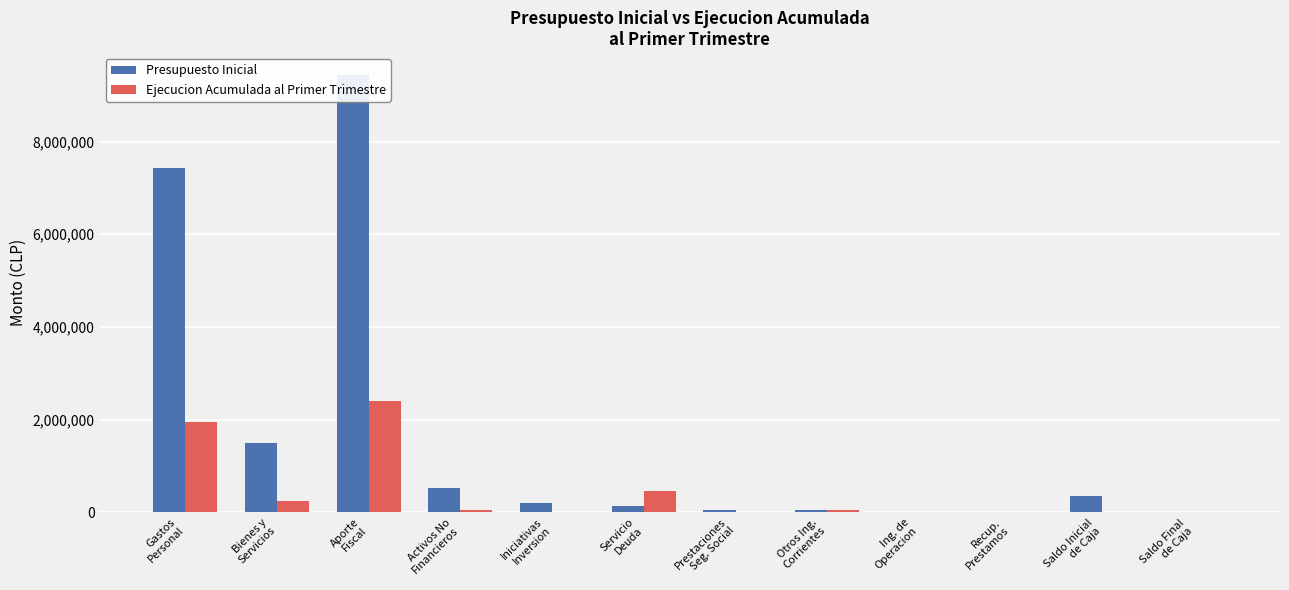

What is the difference between the highest and lowest values at Bienes y
Servicios?

1258099